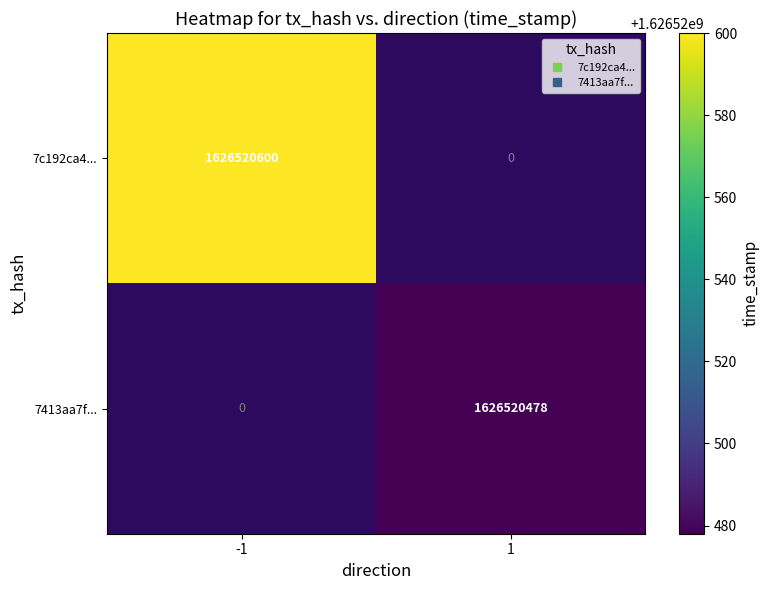

Between direction and time_stamp, which series saw the biggest shift?

7c192ca46b8cac00ca5cf91ea1ba314ed459a78